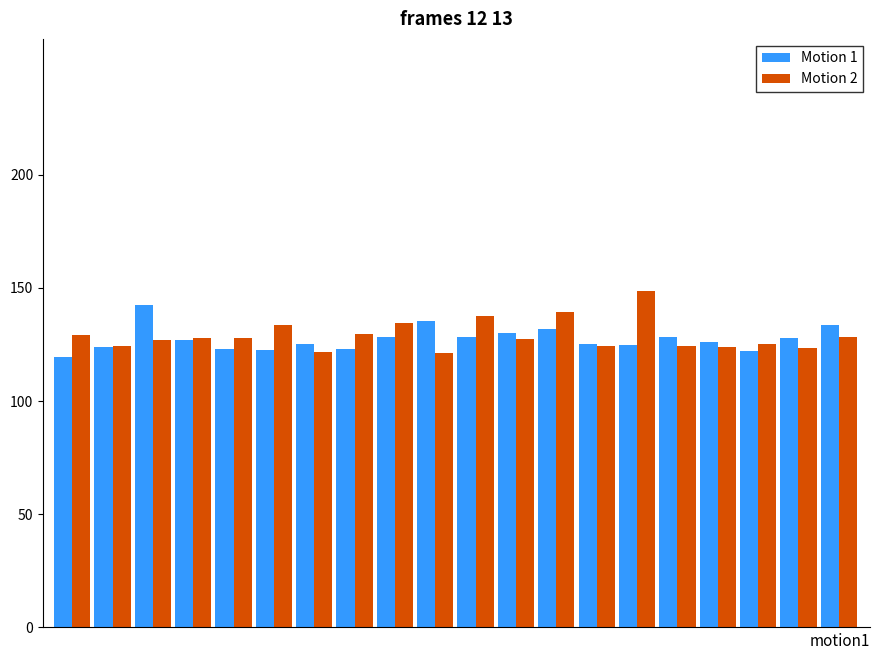

What is the lowest value of the Motion 2 series?

121.1